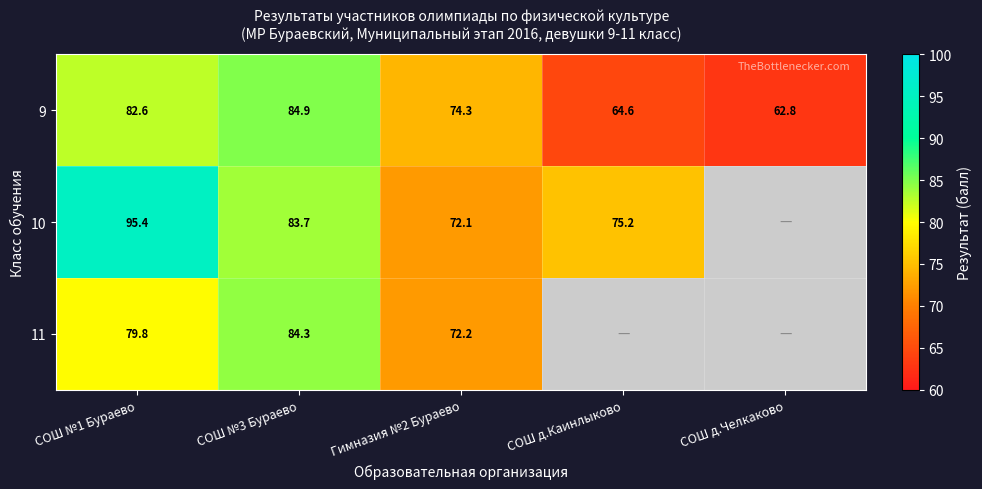

Rank the series at Гимназия №2 Бураево from lowest to highest value.

10, 11, 9